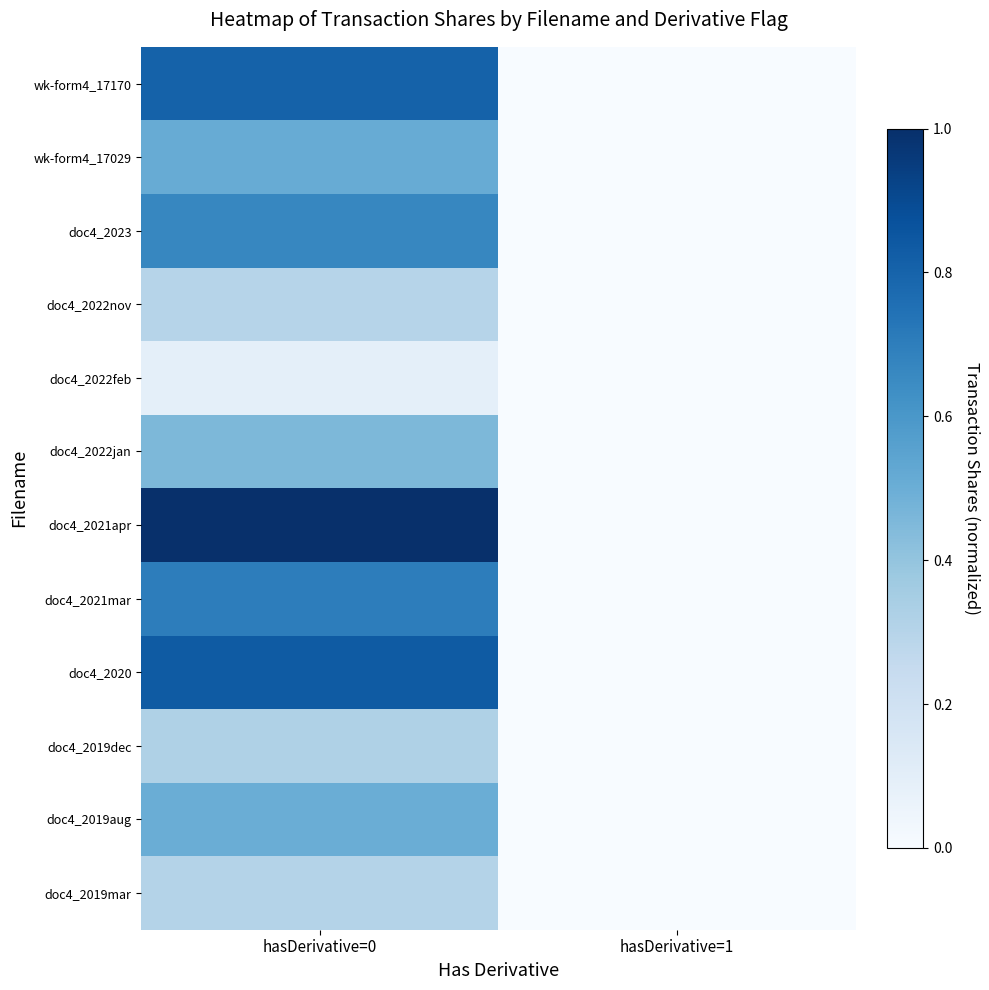

Which series changed the most between hasDerivative=0 and hasDerivative=1?

doc4_2021apr